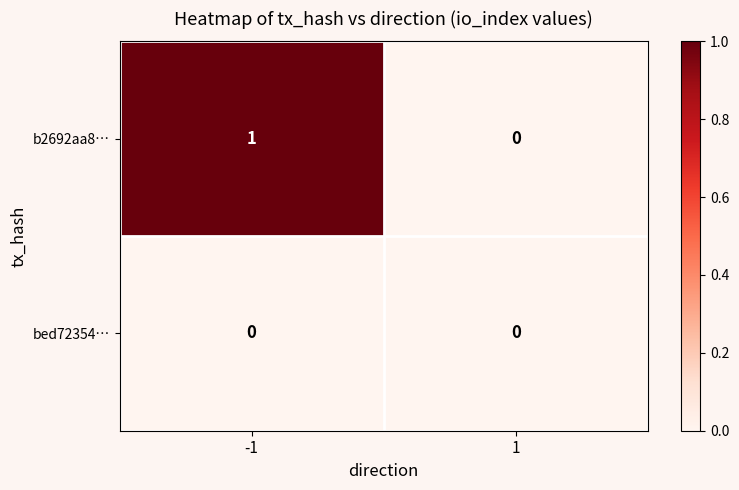

List the labels in order of b2692aa8… value, largest first.

-1, 1